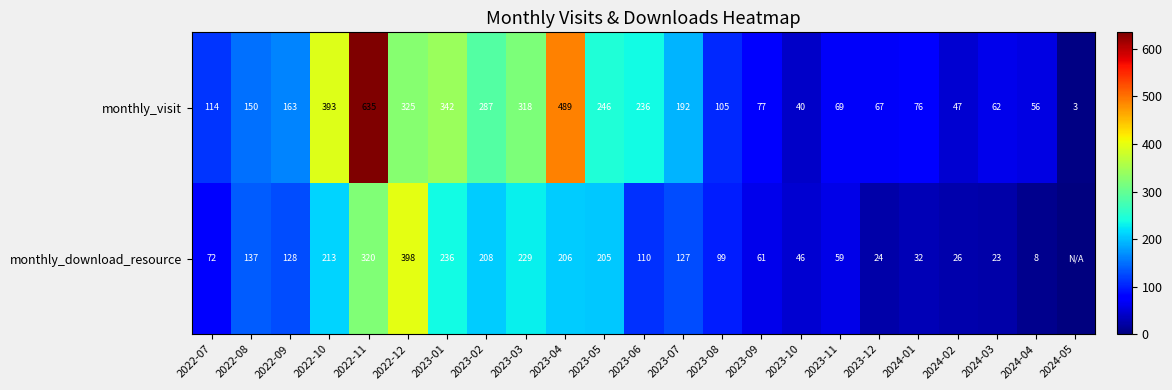

What is the difference between the highest and lowest values at 2023-07?

65